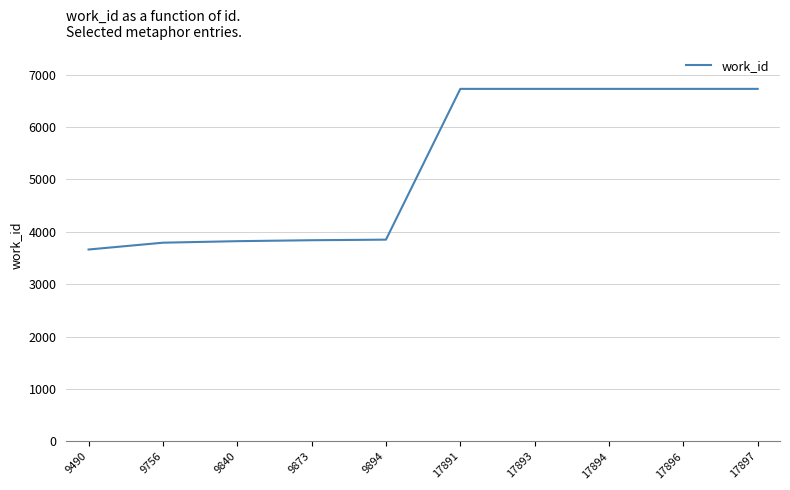

Which has a higher value, 9840 or 17891?

17891